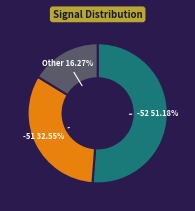

What is the largest slice in the pie chart?

-52